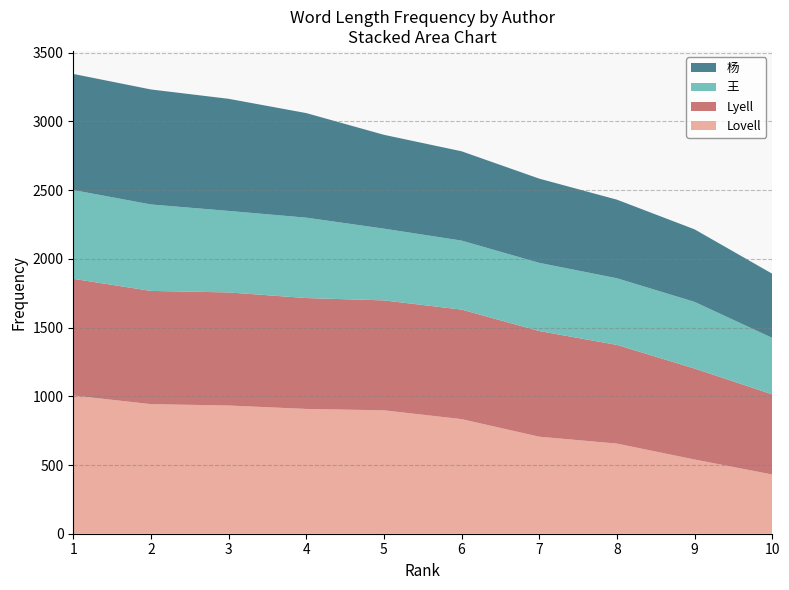

Reading right to left, list all the values displayed in this chart.

Lovell: 431	540	656	706	834	898	908	933	943	1006
Lyell: 583	662	718	769	797	800	807	823	824	849
王: 411	485	485	496	502	522	585	593	629	646
杨: 467	528	572	613	650	683	761	816	837	845